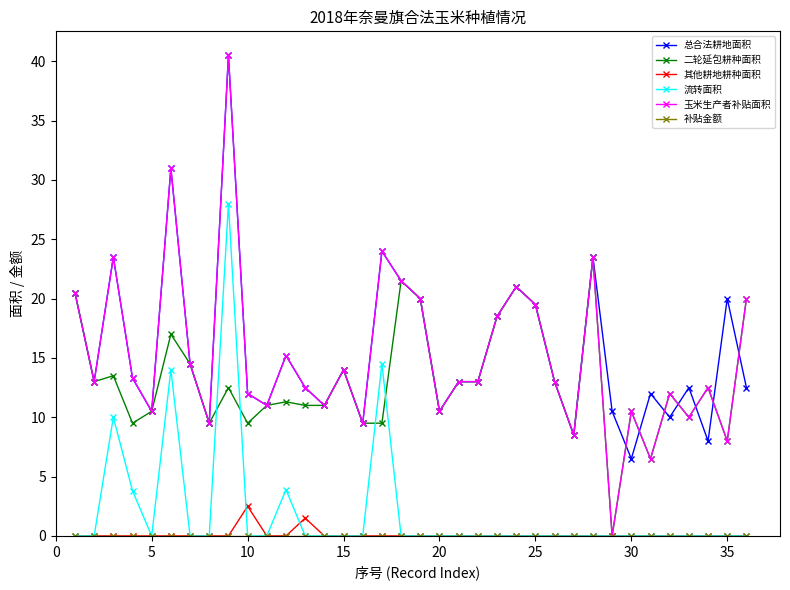

Which series has the largest range (max minus min)?

玉米生产者补贴面积